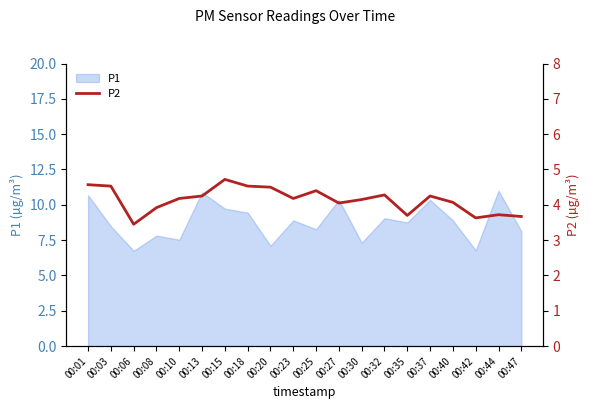

The value of P1 at 00:18 is 15.4. True or false?

False